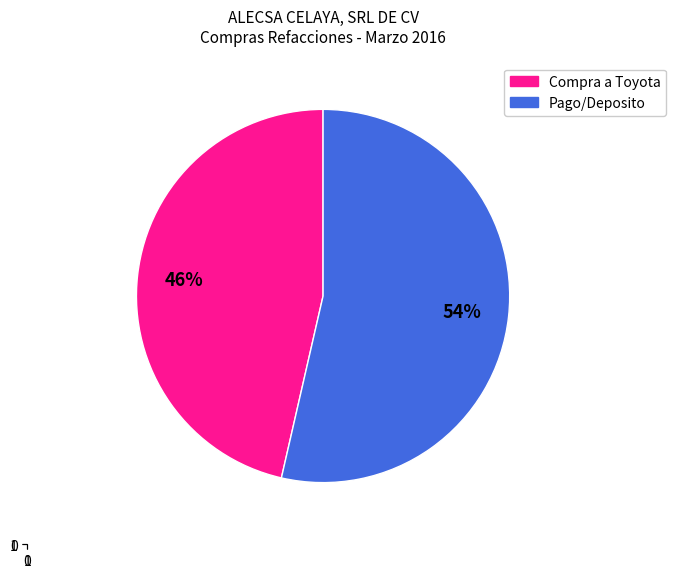

To the nearest percent, what is the average slice percentage?

50%